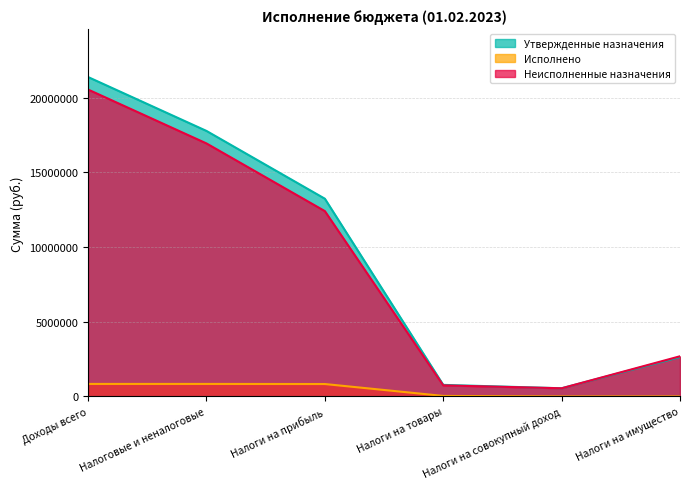

Rank the series by their maximum value, from highest to lowest.

Утвержденные назначения, Неисполненные назначения, Исполнено